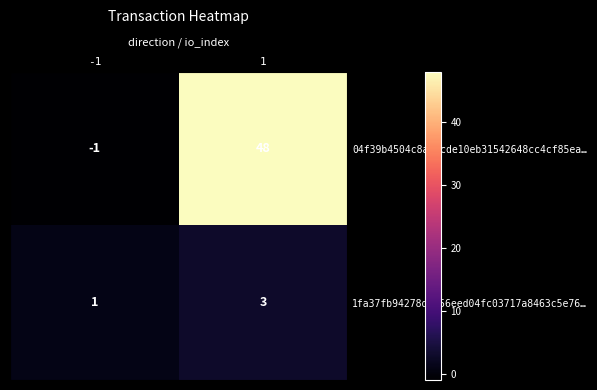

What is the sum of all 04f39b4504c8ae8cde10eb31542648cc4cf85ea… values?

47